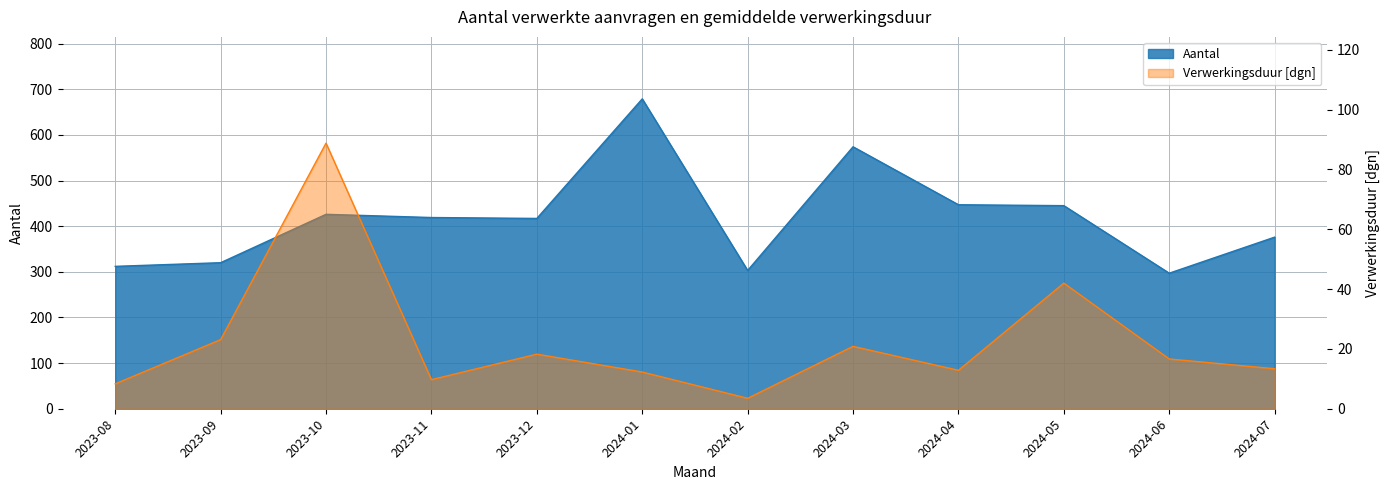

Between 2023-08 and 2024-05, which series saw the biggest shift?

Aantal